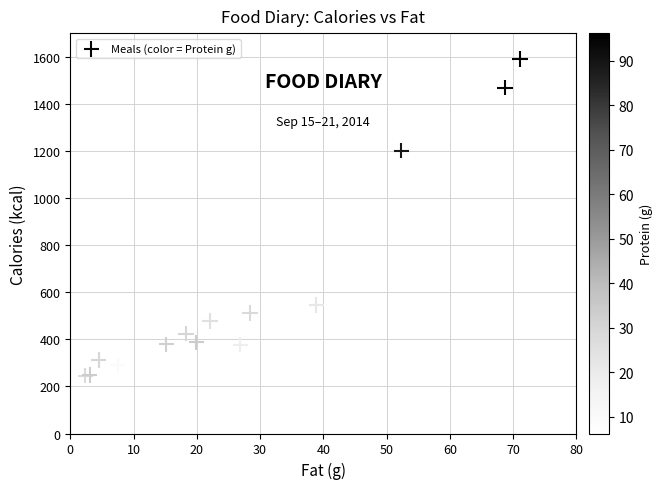

What Y value in the scatter plot is closest to 826?

546